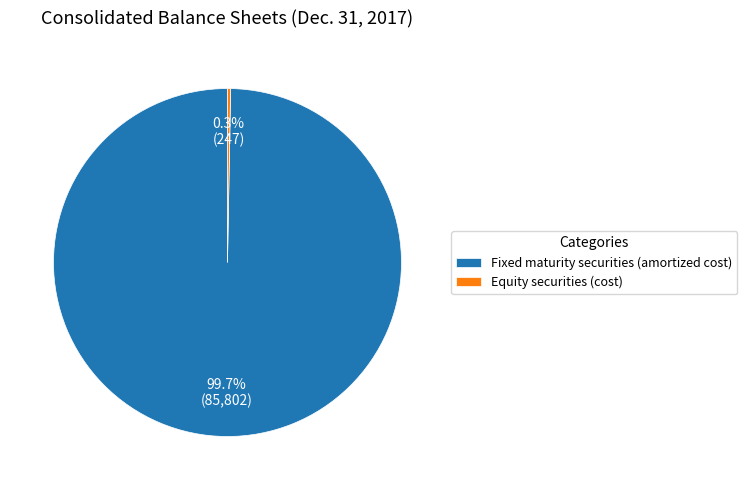

What is the largest slice in the pie chart?

Fixed maturity securities (amortized cost)